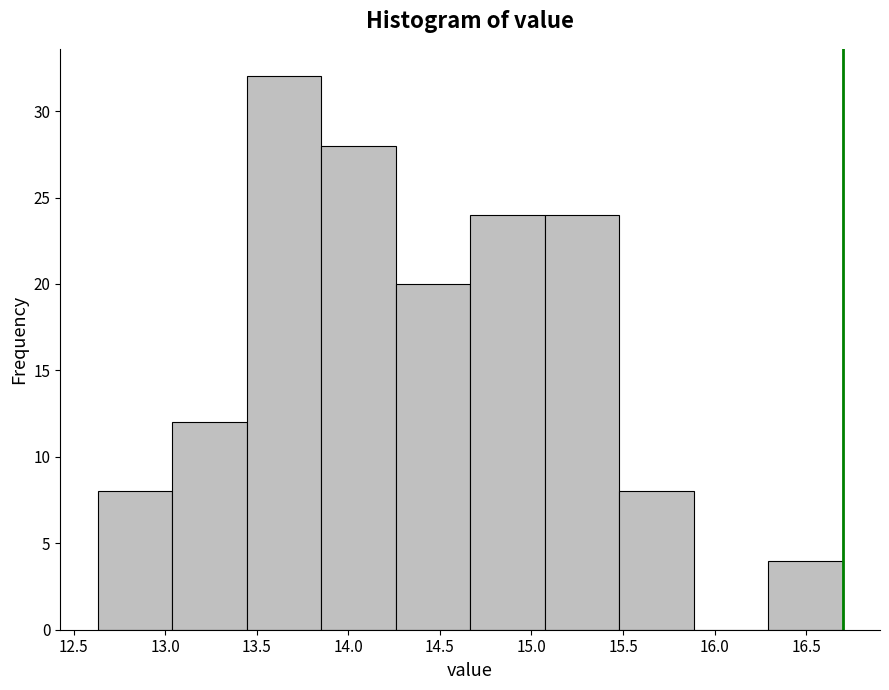

Which range on the x-axis has the tallest bar?

13.45 to 13.85